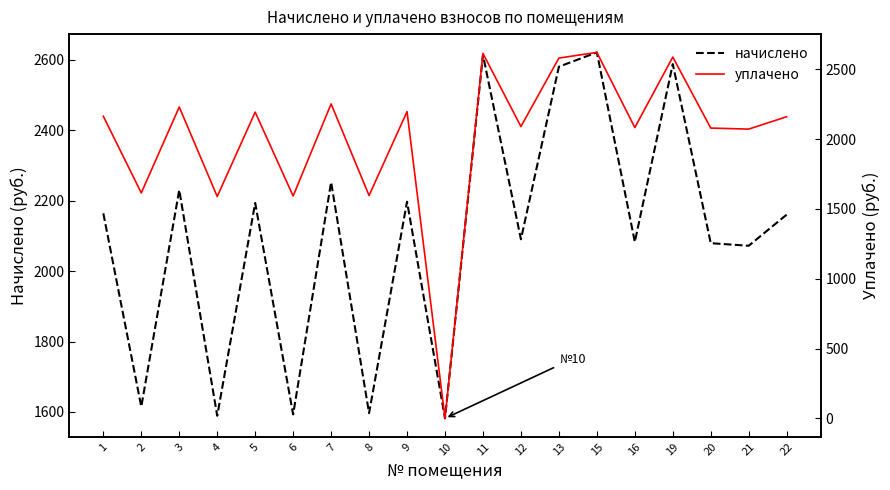

Reading right to left, list all the values displayed in this chart.

начислено: 2160.6	2072.1	2079.5	2588.3	2083.2	2621.5	2580.9	2090.5	2614.1	1581.7	2197.4	1596.5	2252.8	1592.8	2193.8	1589.1	2230.7	1614.9	2164.3
уплачено: 2160.7	2072.1	2079.5	2588.3	2083.2	2621.5	2580.9	2090.5	2614.1	0.0	2197.4	1596.5	2252.8	1592.8	2193.8	1589.3	2230.7	1614.9	2164.3